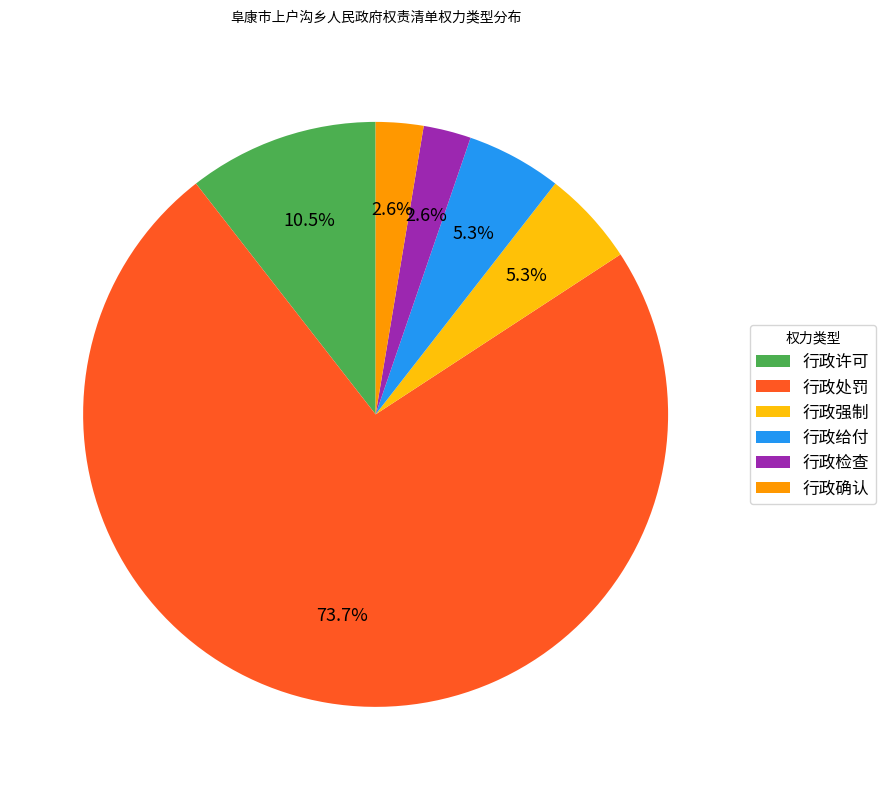

Approximately how many times larger is the value at 行政许可 compared to 行政检查?

4.0